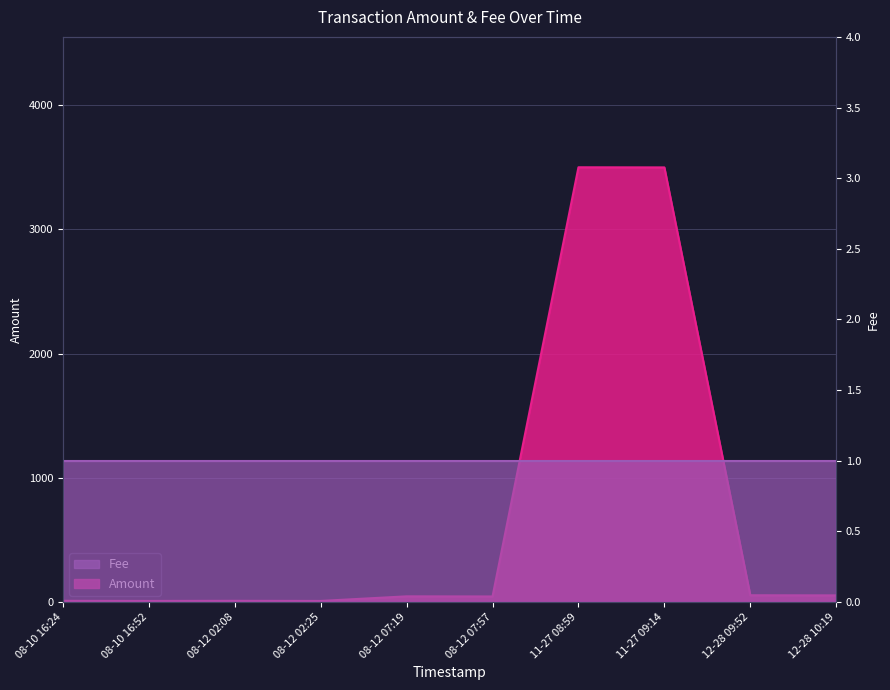

What is the difference between the second highest and second lowest values?

3491.0